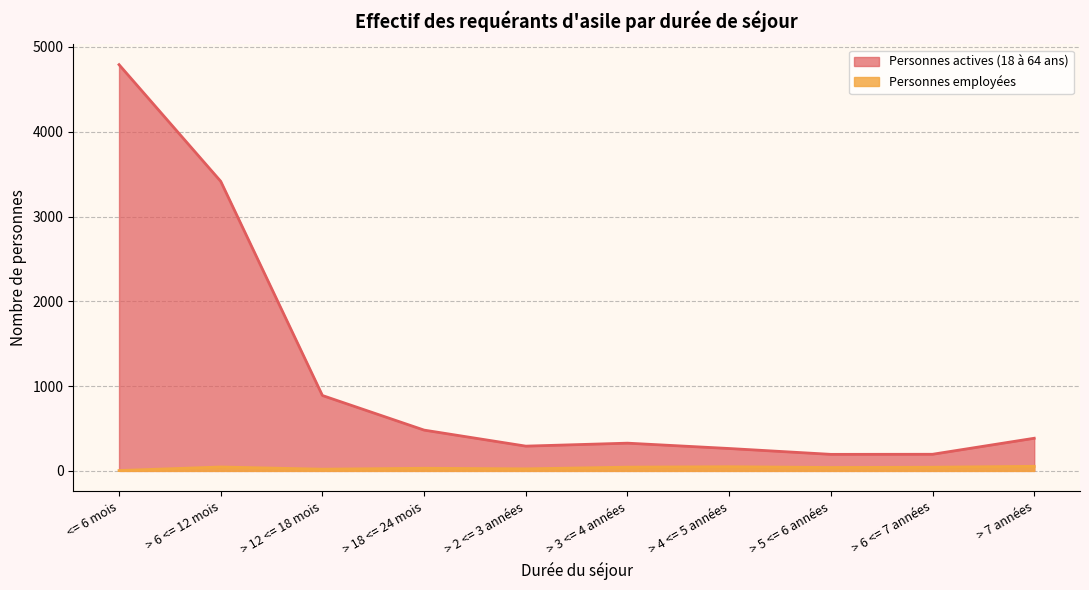

What is the approximate value of Personnes employées at > 4 <= 5 années?

49